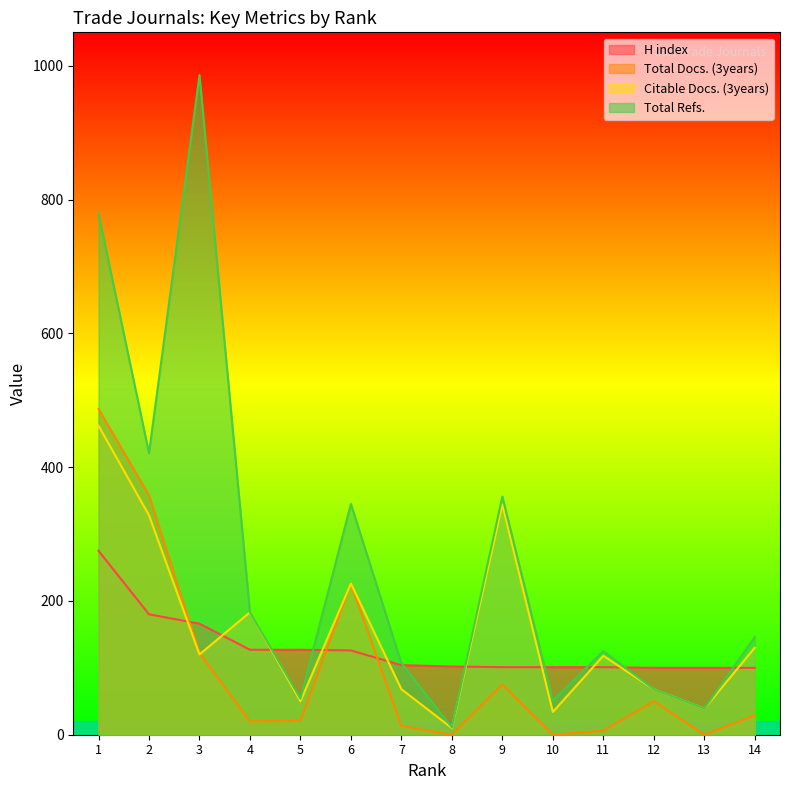

Does the chart display data point markers on the line(s)?

No